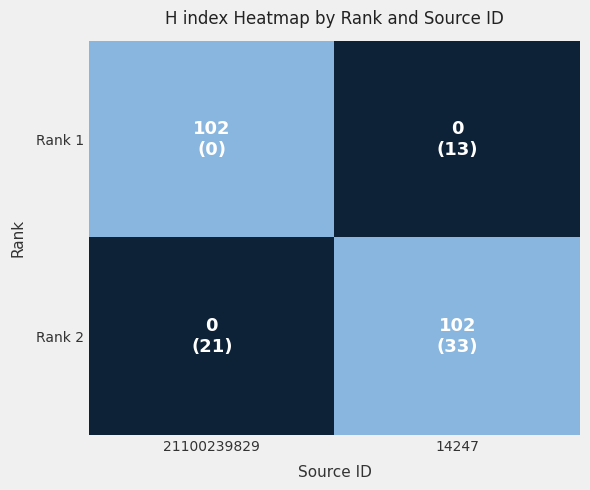

Reading right to left, what are all the values shown in this chart?

Rank 1: 14247=0	21100239829=102
Rank 2: 14247=102	21100239829=0